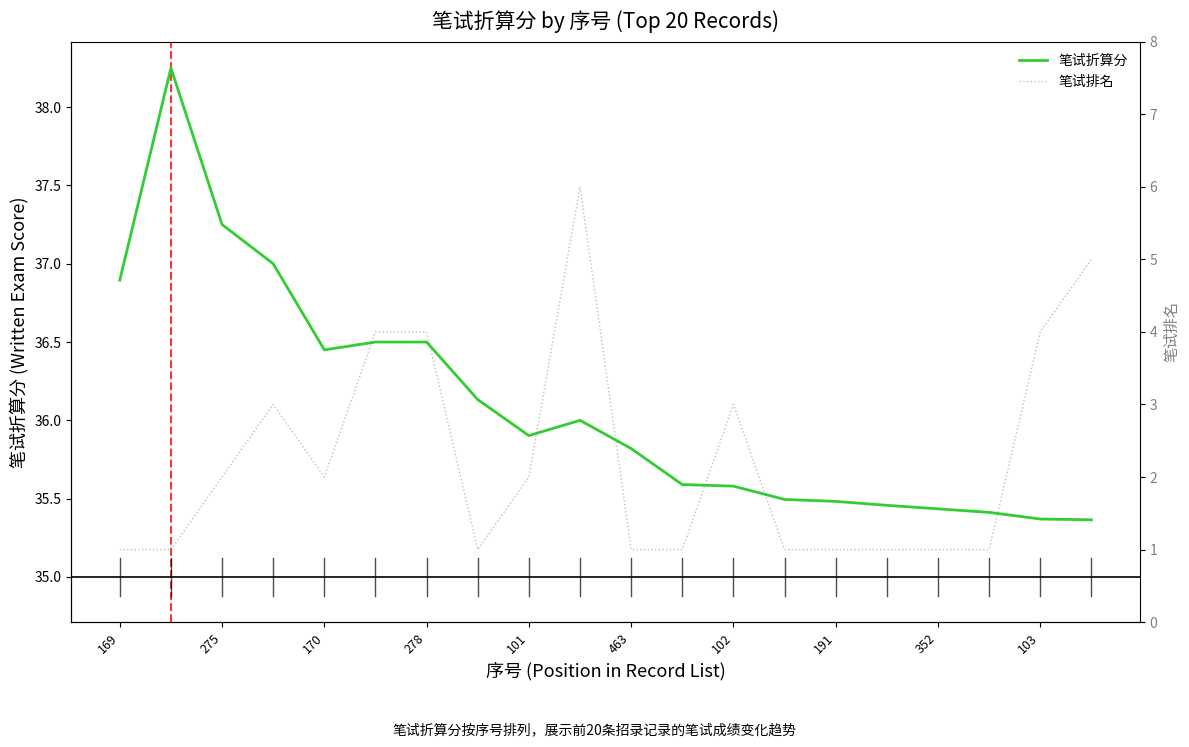

True or false: 笔试折算分 has a value of 48.4 at 102.

False